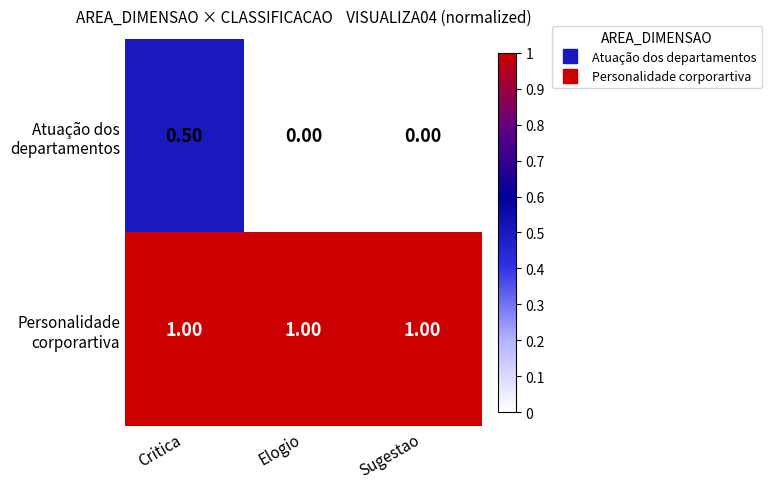

At which category is the sum across all series the highest?

Critica